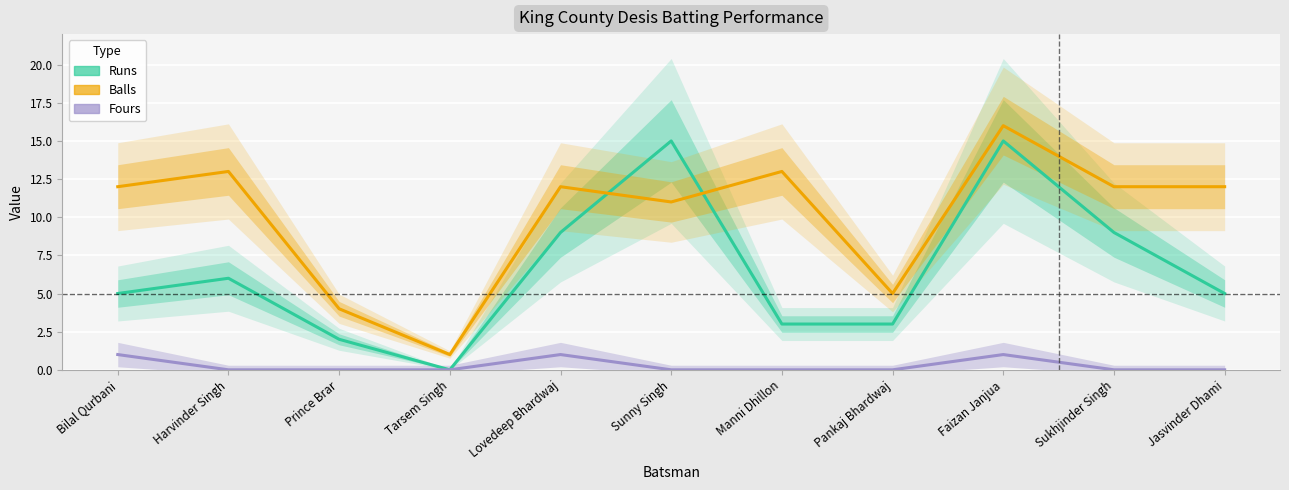

Reading left to right, extract all data points from this chart.

Runs: 5	6	2	0	9	15	3	3	15	9	5
Balls: 12	13	4	1	12	11	13	5	16	12	12
Fours: 1	0	0	0	1	0	0	0	1	0	0